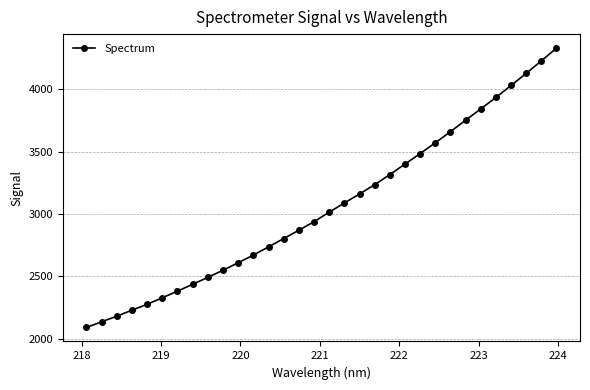

What is the value of the 5th point from the left?

2276.3